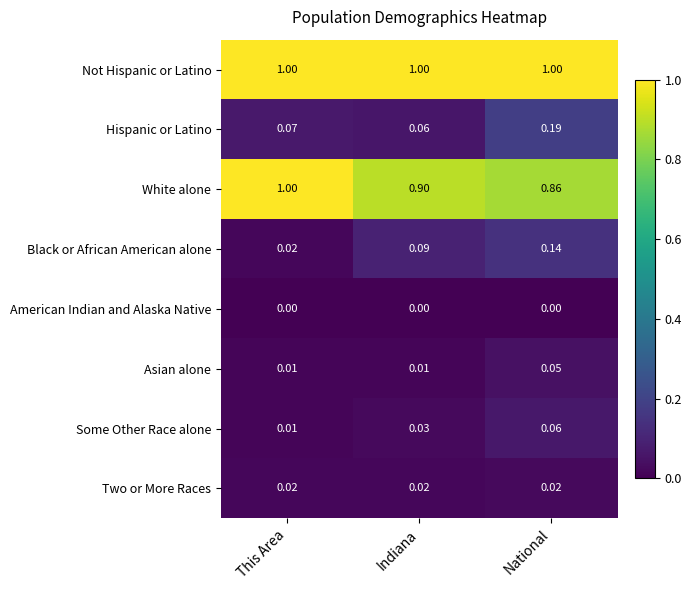

Which series has the widest spread of values?

White alone